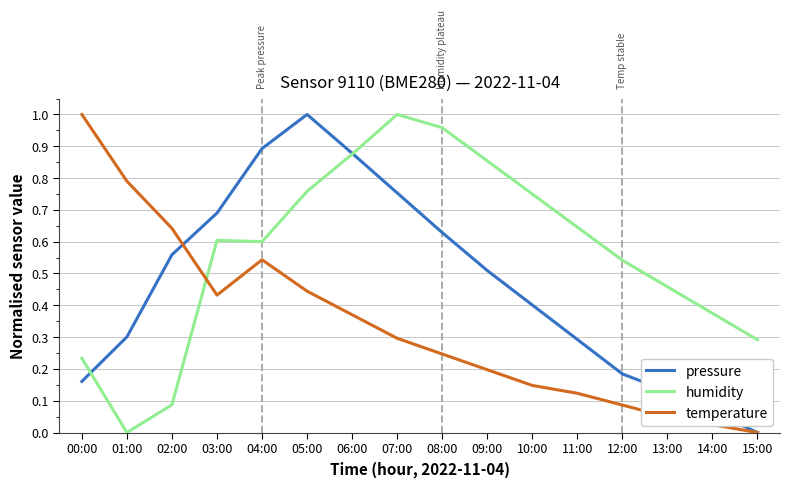

The value of temperature at 14:00 is 0.0. True or false?

True